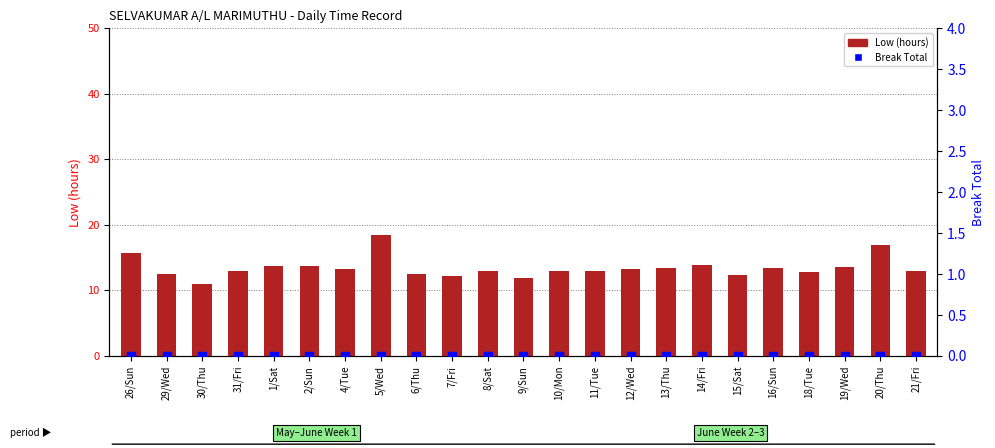

At how many categories does at least one series exceed 0?

23